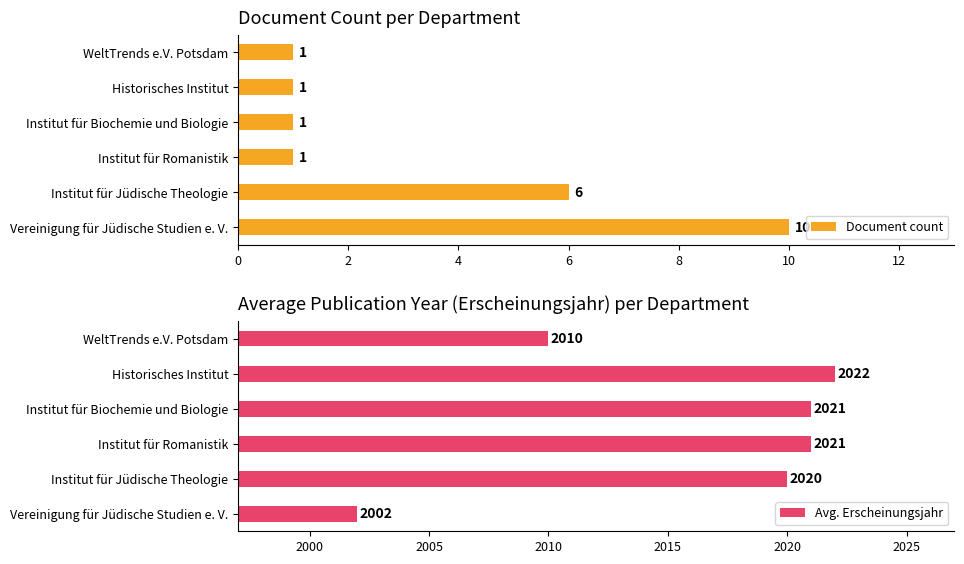

Reading left to right, what are all the values shown in this chart?

Document count: 10	6	1	1	1	1
Avg. Erscheinungsjahr: 2002	2020	2021	2021	2022	2010